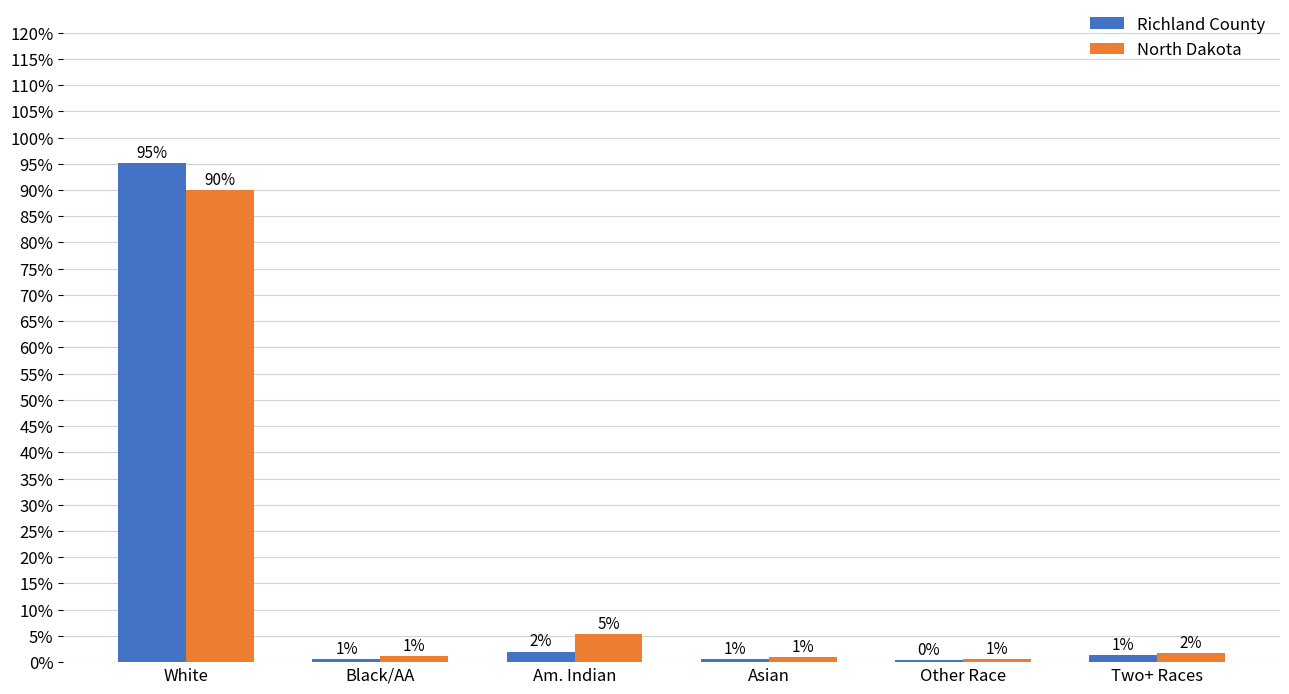

Rank the series at White from lowest to highest value.

North Dakota, Richland County